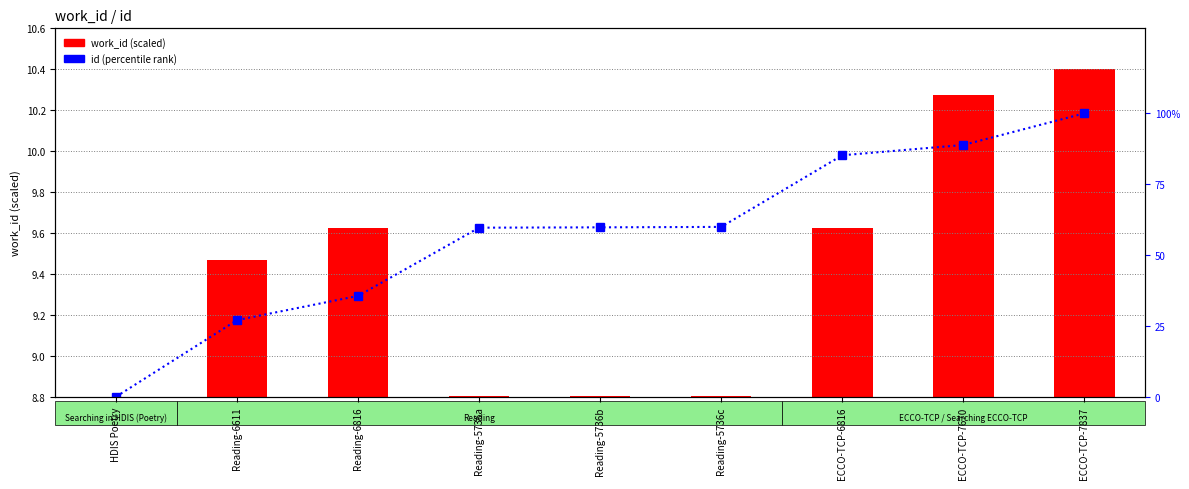

At how many categories does at least one series exceed 76?

3